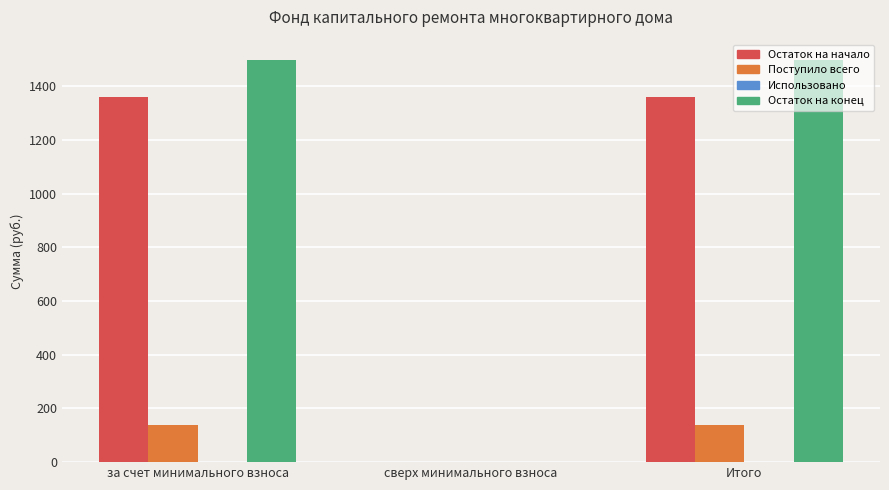

How many positive values does the Остаток на начало series have?

2